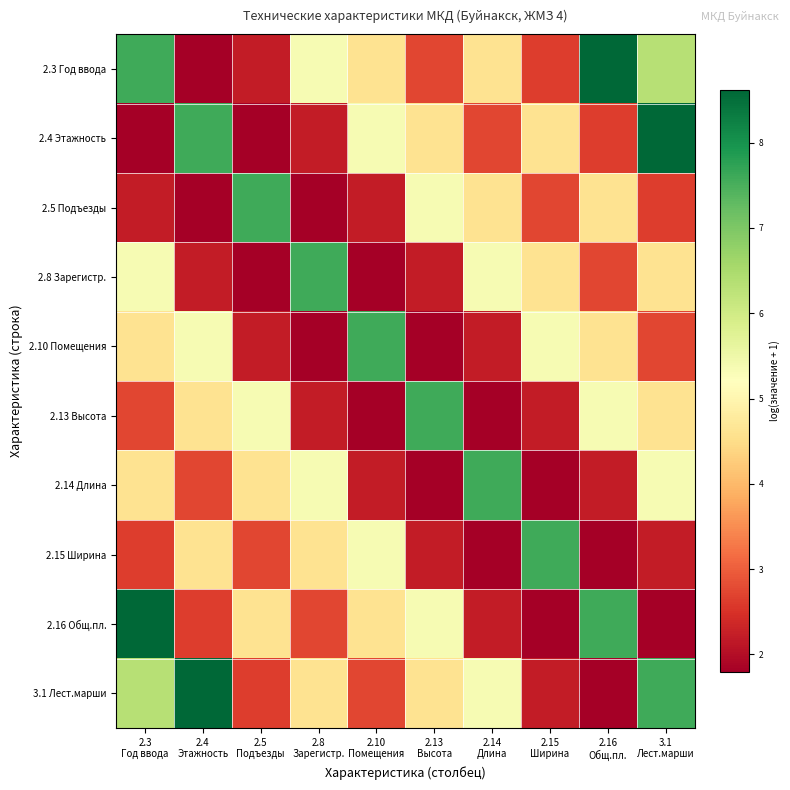

Count the number of data series in this chart.

10